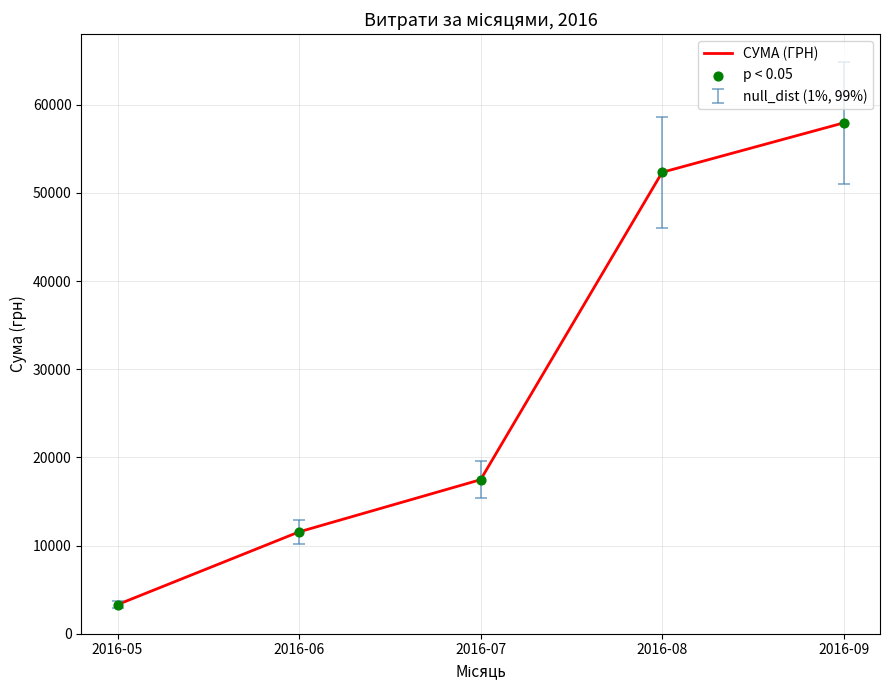

Is it true that the value at 2016-06 is 7714.1?

False